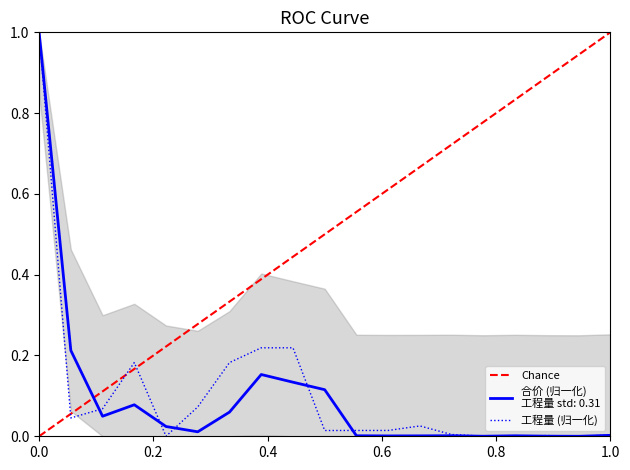

Is the value of 工程量 at 3 greater than the value of 合价 at 2?

No